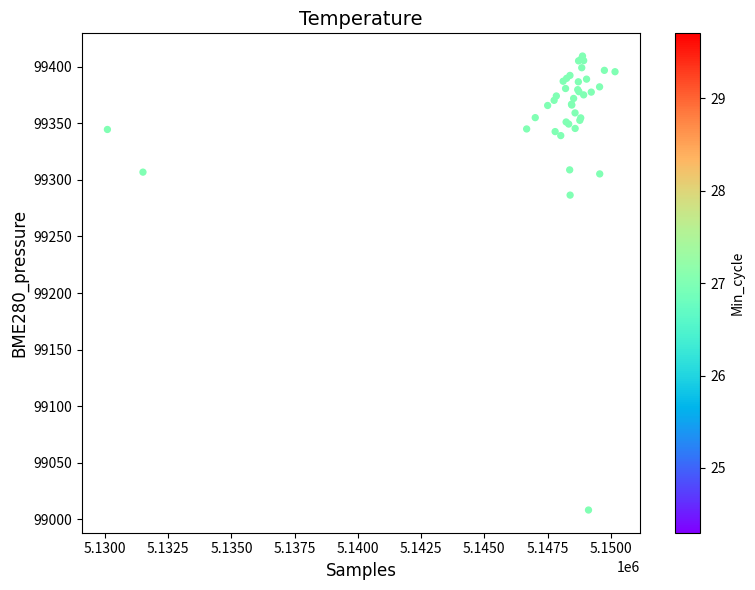

What Y value in the scatter plot is closest to 99208?

99286.6